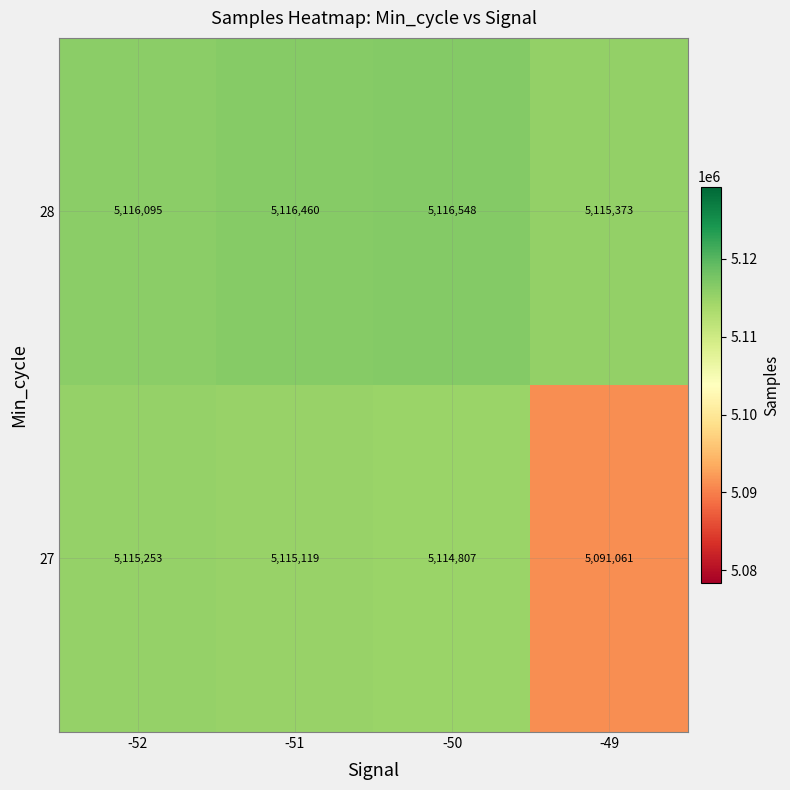

What is the greatest value displayed?

5116548